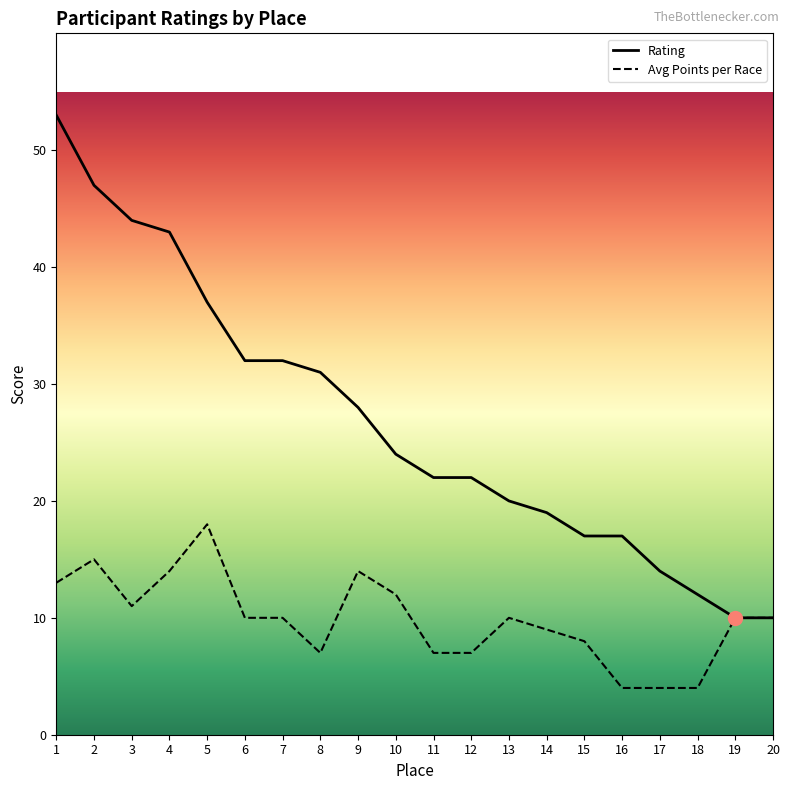

How many data points in Avg Points per Race are above 10?

7